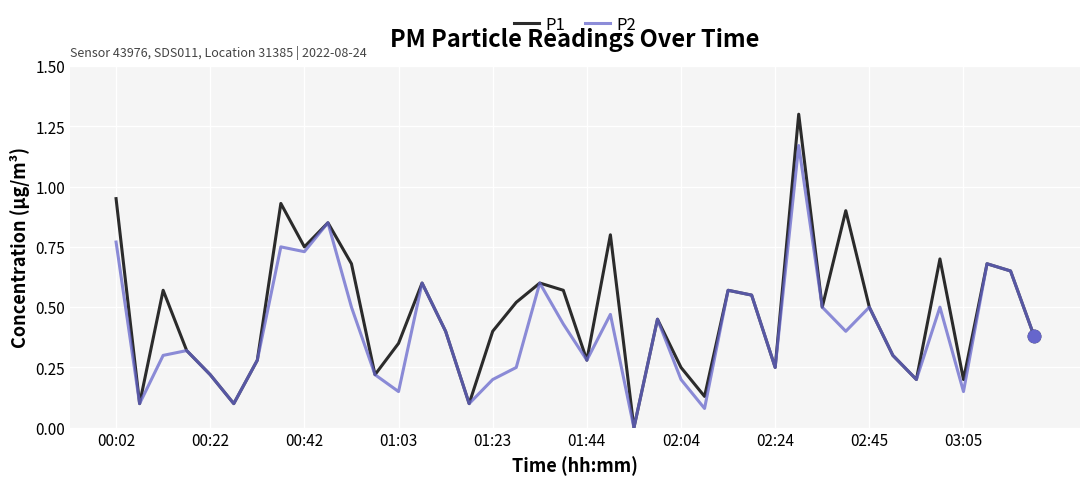

What is the highest value of the P1 series?

1.3